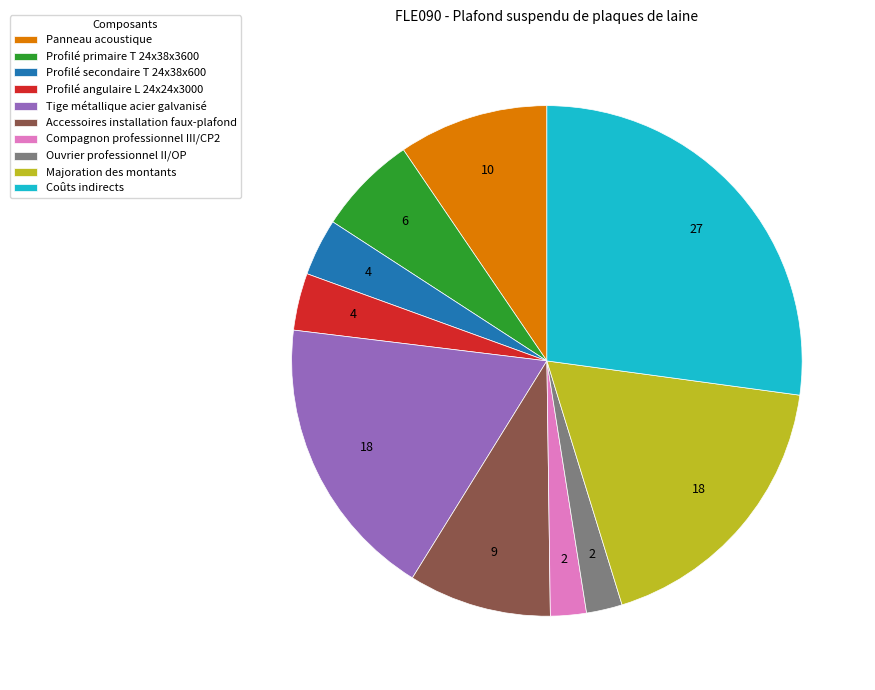

The Profilé angulaire L 24x24x3000 slice represents 4% of the pie. True or false?

True